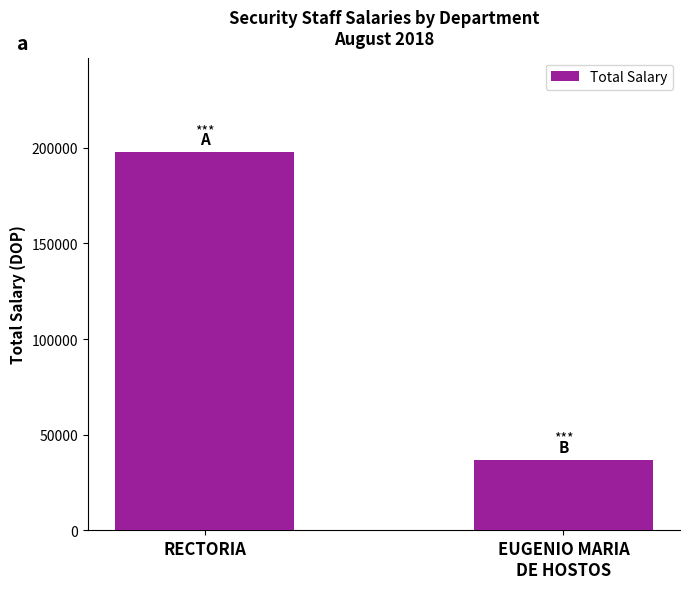

What is the sum of the values at EUGENIO MARIA
DE HOSTOS and RECTORIA?

234572.5